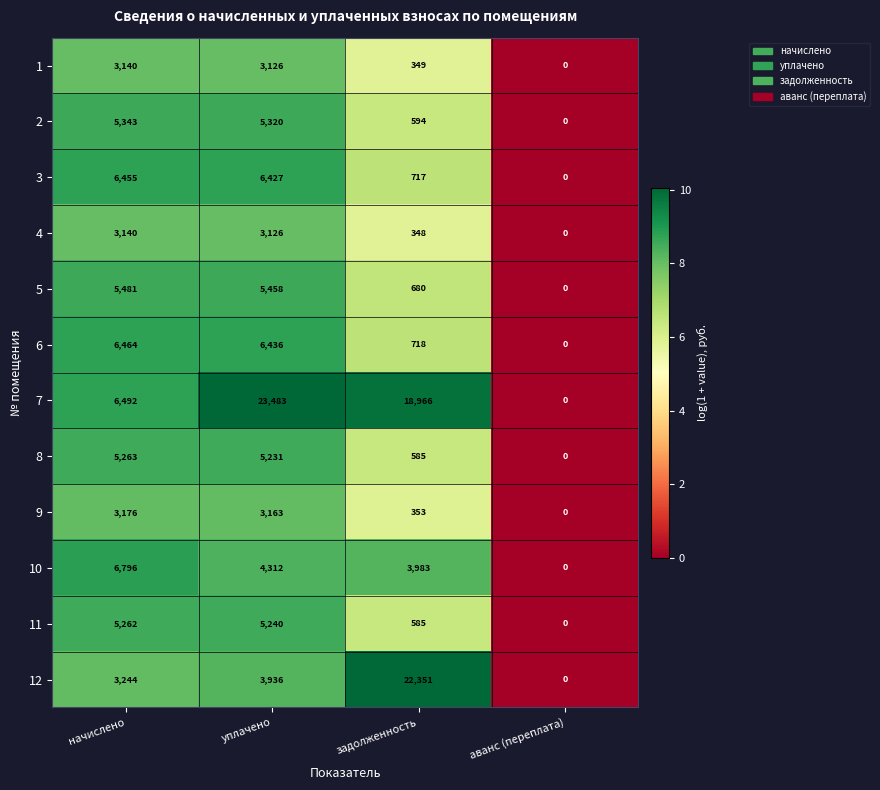

What is the sum of the 4 values at начислено and уплачено?

6266